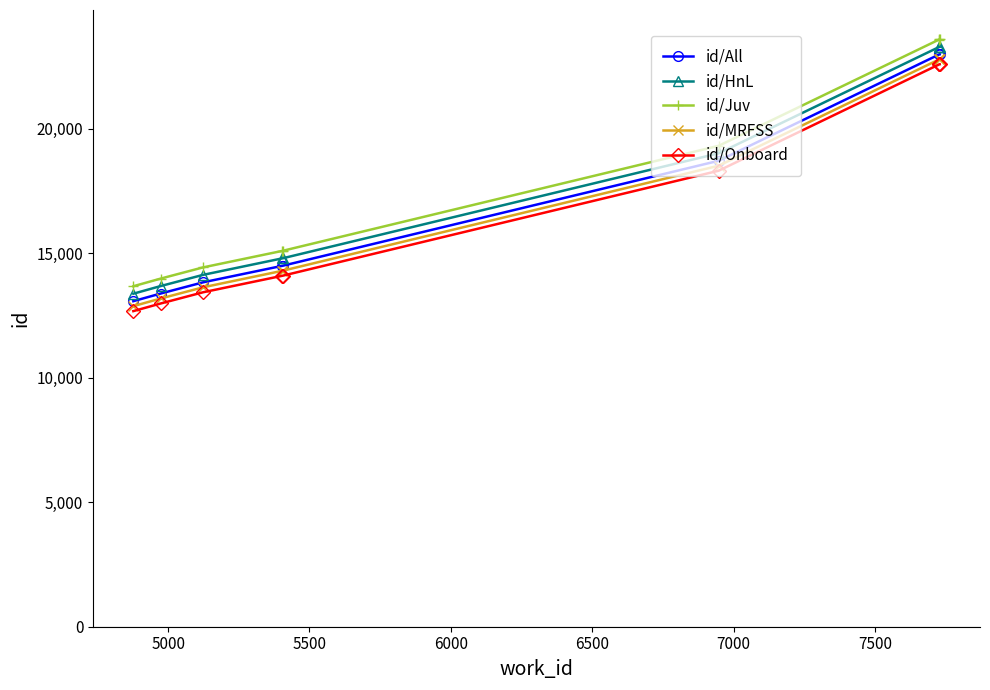

What is the sum of all id/All values?

156994.5